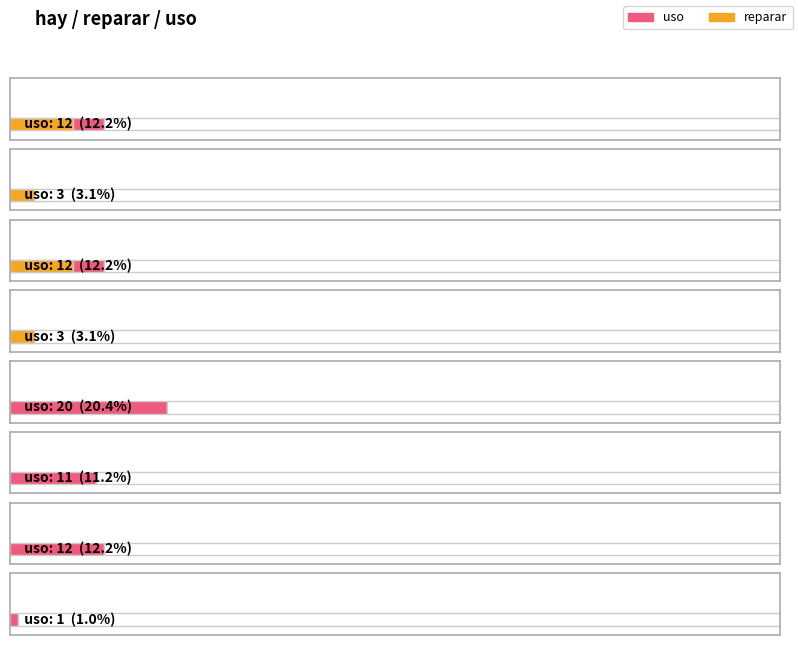

Between 11 and 12, which series saw the biggest shift?

uso